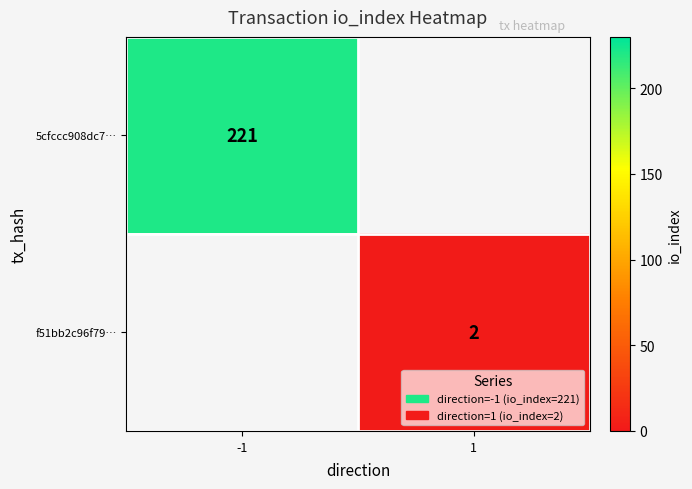

At how many categories does at least one series exceed 46?

1